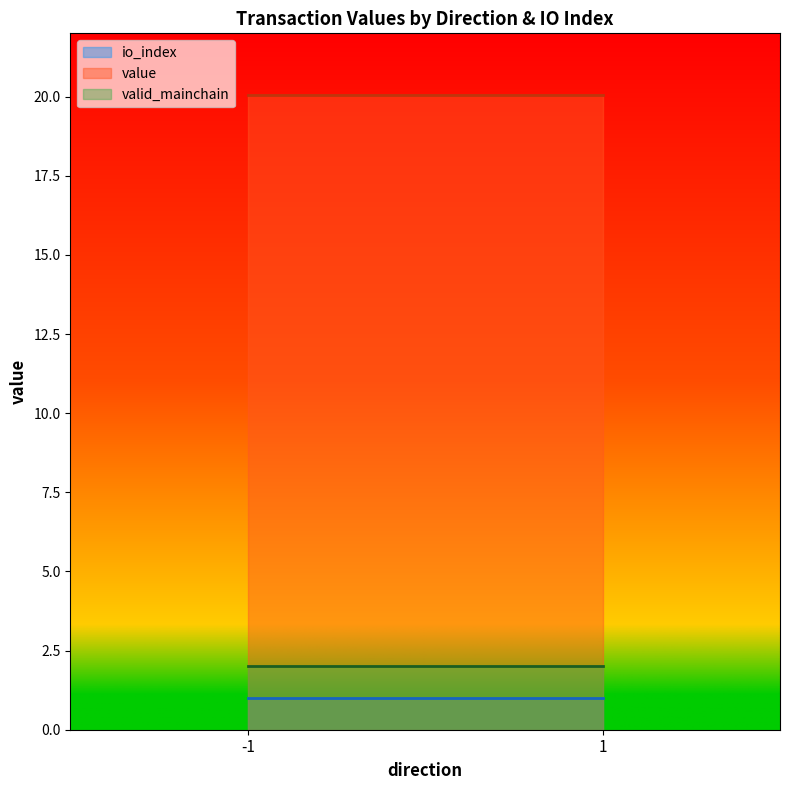

What is the sum of all io_index values?

2.0